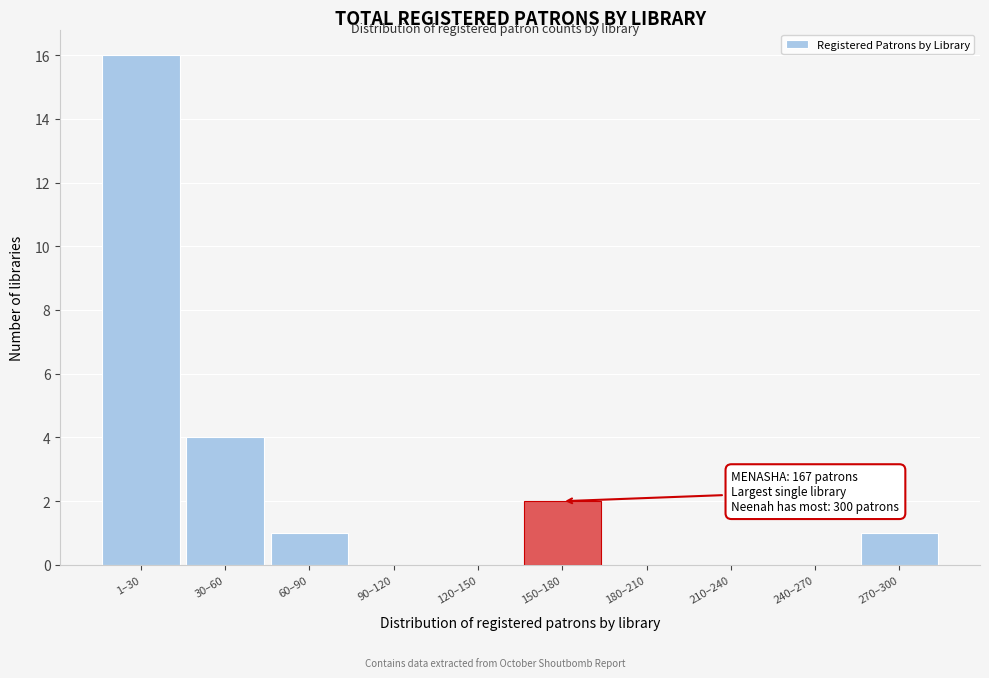

Reading left to right, what are all the values shown in this chart?

1–30=16	30–60=4	60–90=1	90–120=0	120–150=0	150–180=2	180–210=0	210–240=0	240–270=0	270–300=1